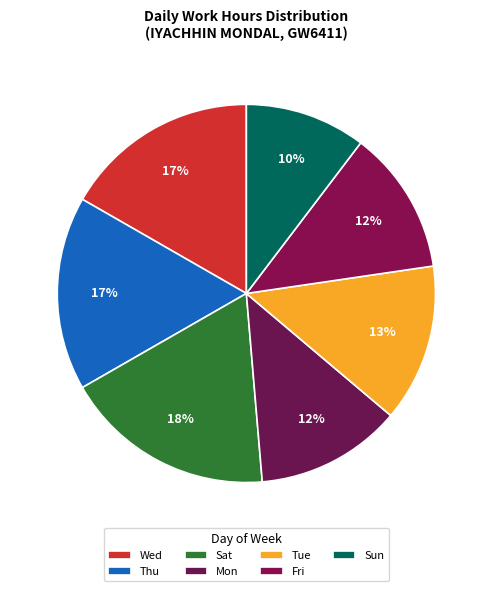

How many segments does this pie chart have?

7